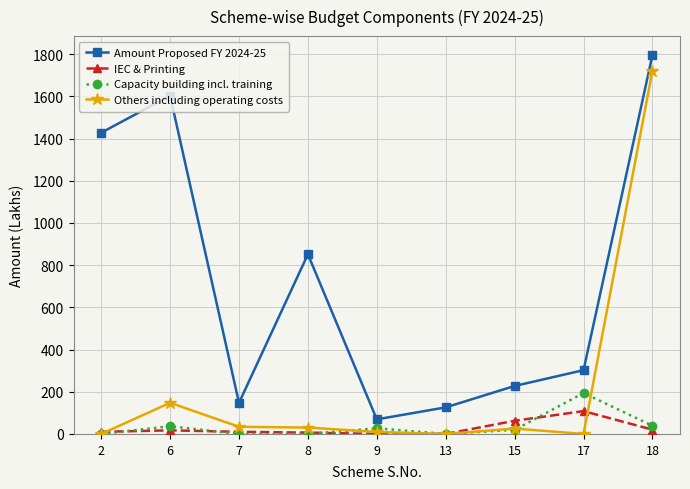

What is the sum of all Capacity building incl. training values?

315.5